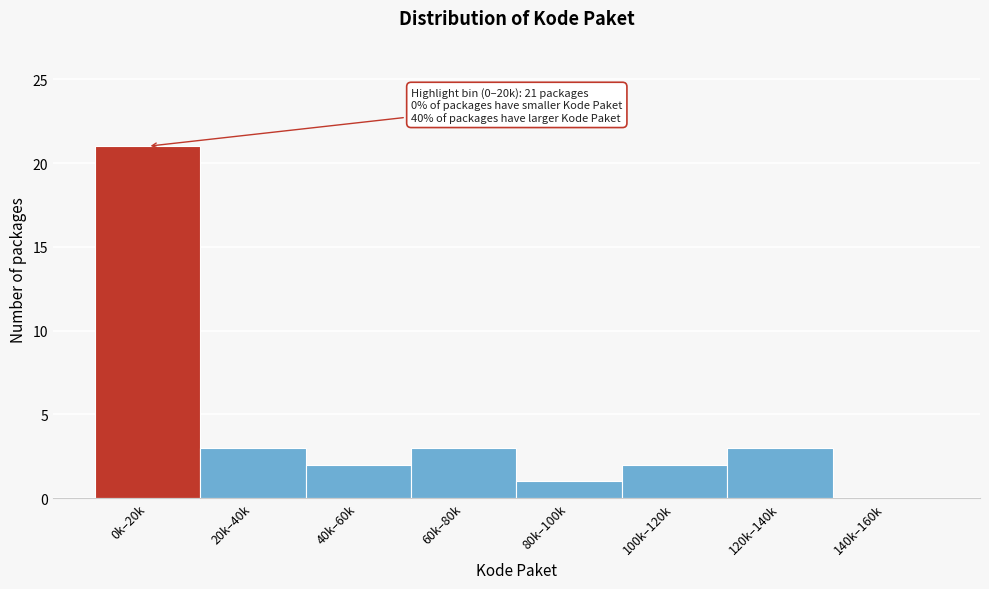

Reading left to right, transcribe all the data shown in this chart.

0k–20k=21	20k–40k=3	40k–60k=2	60k–80k=3	80k–100k=1	100k–120k=2	120k–140k=3	140k–160k=0